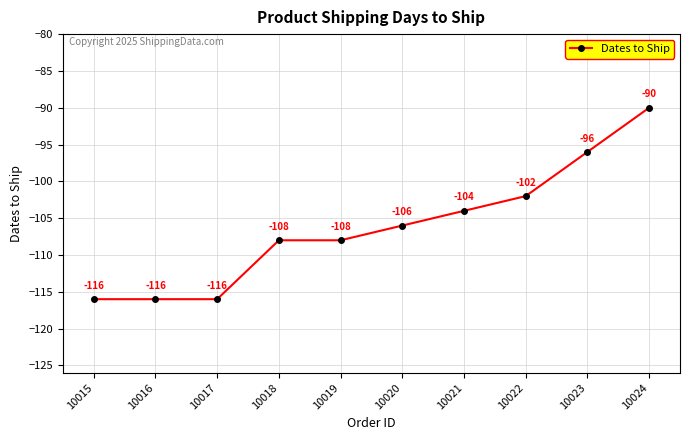

At which category does the chart reach its peak across all series?

10024